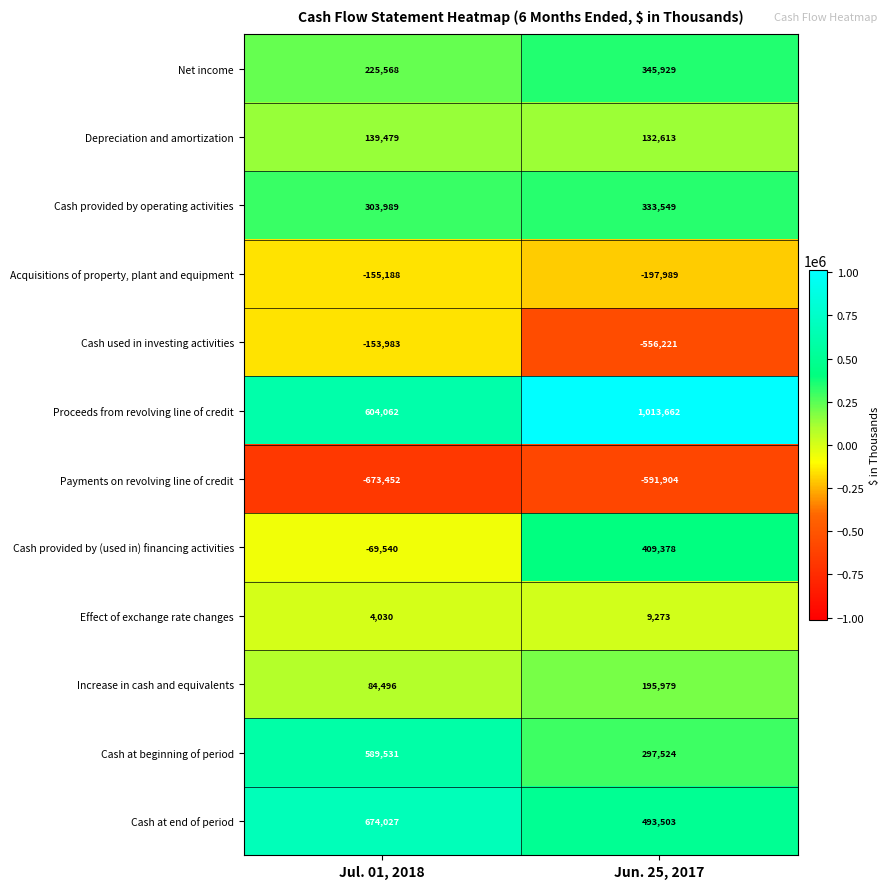

Which series has the largest range (max minus min)?

Cash provided by (used in) financing activities